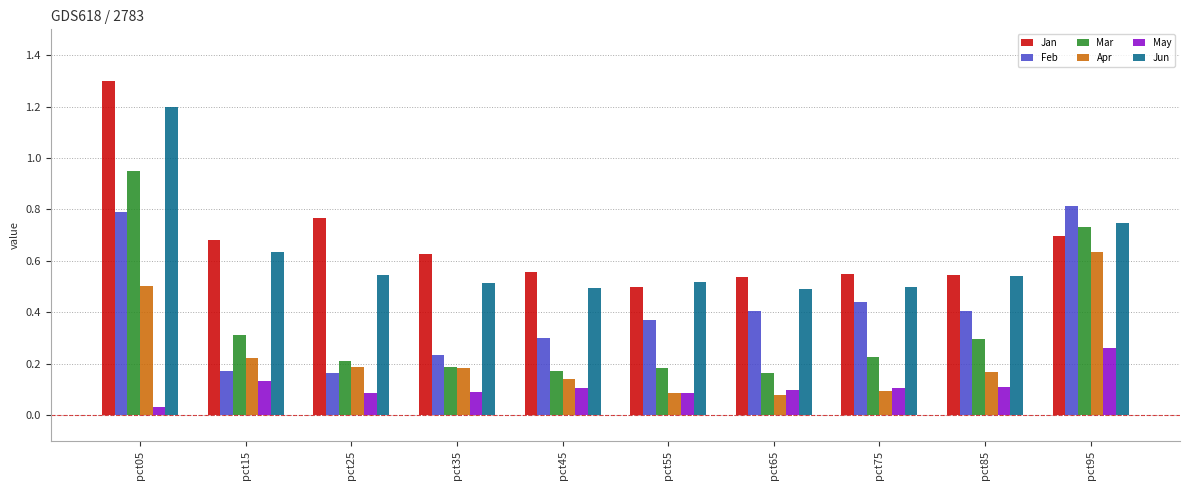

Is the value of May at pct35 greater than the value of Mar at pct45?

No